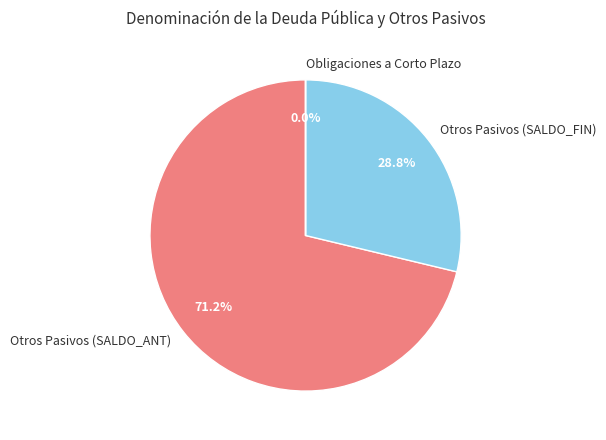

Is the sum of Otros Pasivos (SALDO_FIN) and Otros Pasivos (SALDO_ANT) greater than half?

Yes